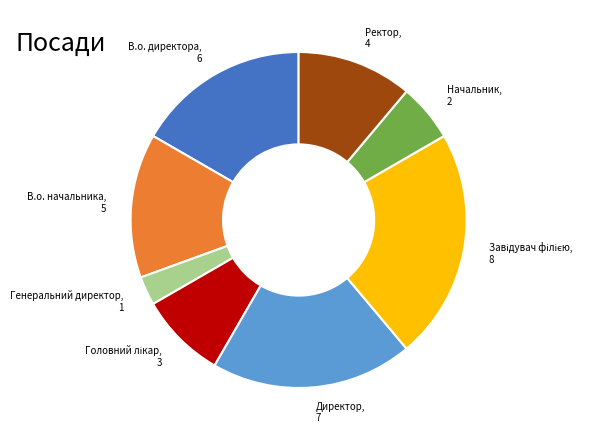

Count the number of slices in the pie.

8